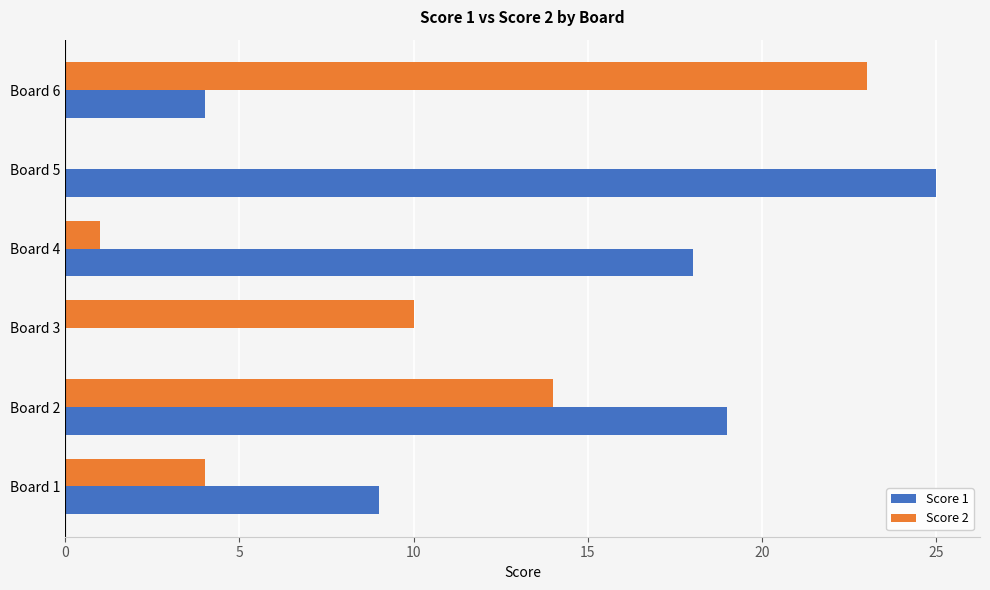

Where is Score 2 nearest to the value 11?

Board 3